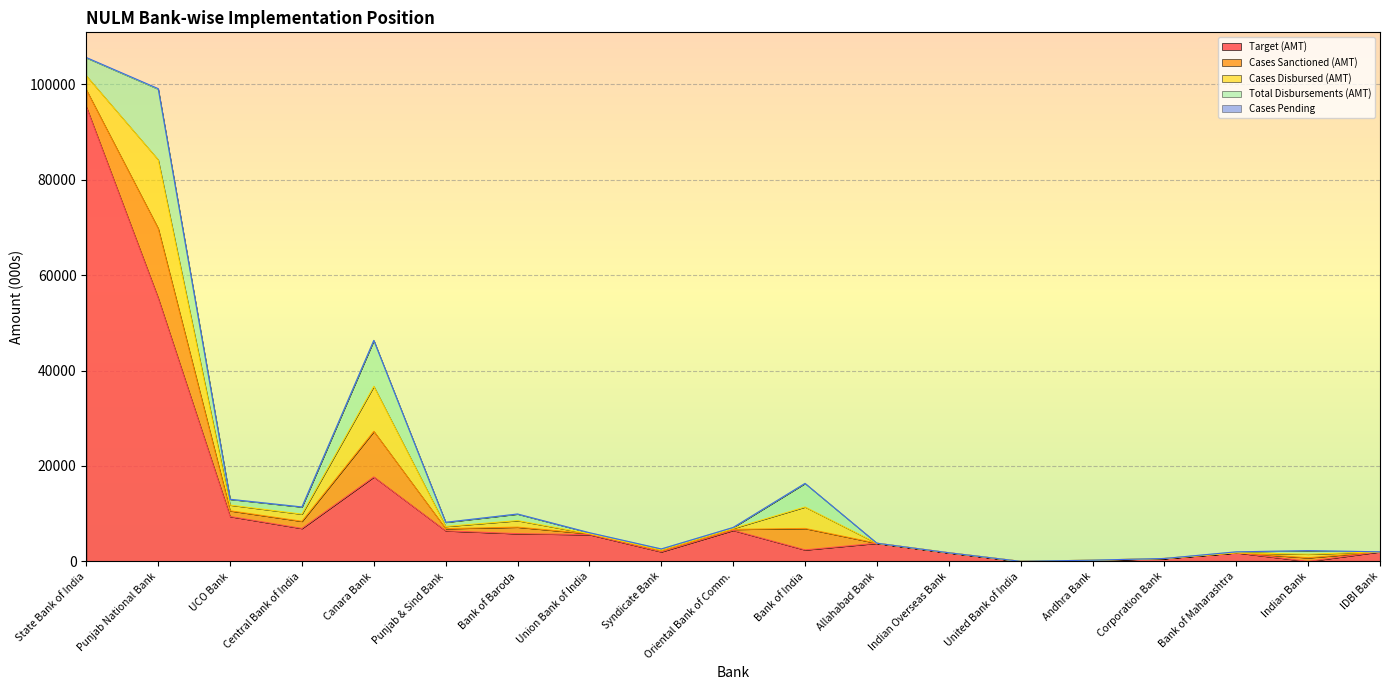

Is it true that Cases Sanctioned (AMT) equals 9556 at Canara Bank?

True